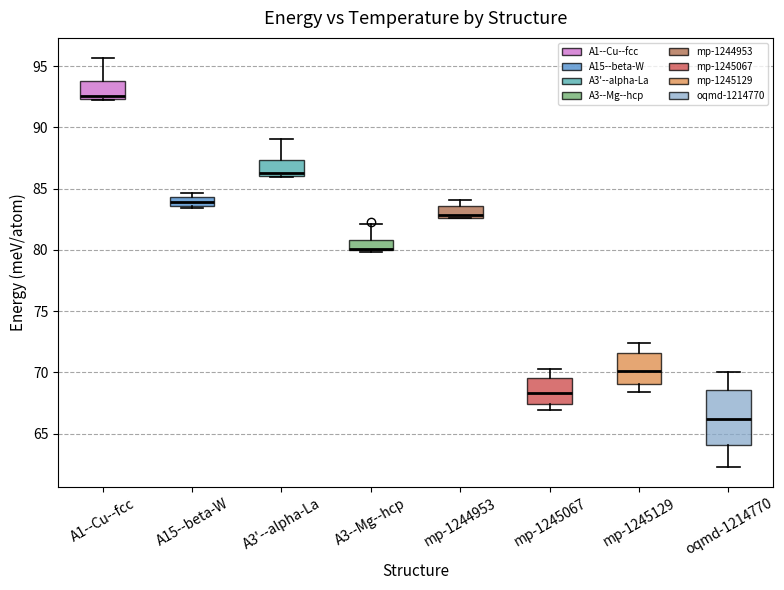

Which box is the tallest, from its lower edge to its upper edge?

oqmd-1214770